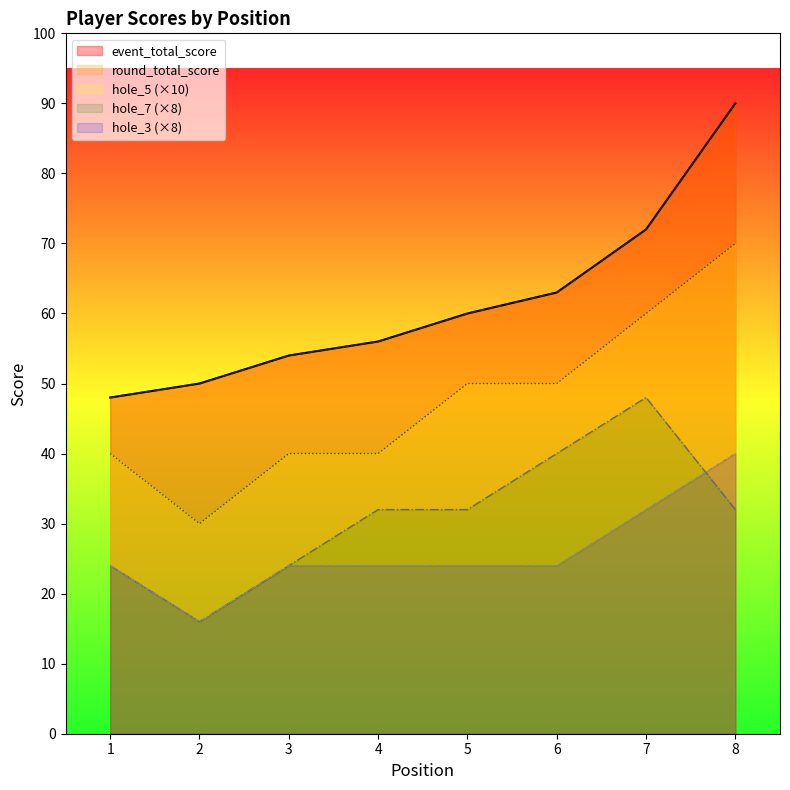

How many interior local valleys does the hole_7 series have?

1